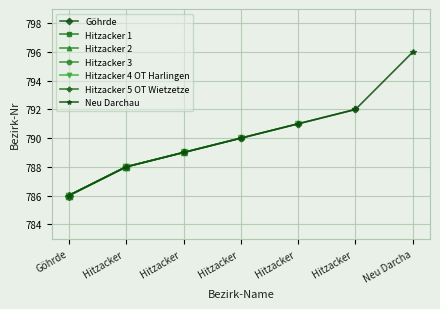

True or false: the data shows 789 at Hitzacker.

True